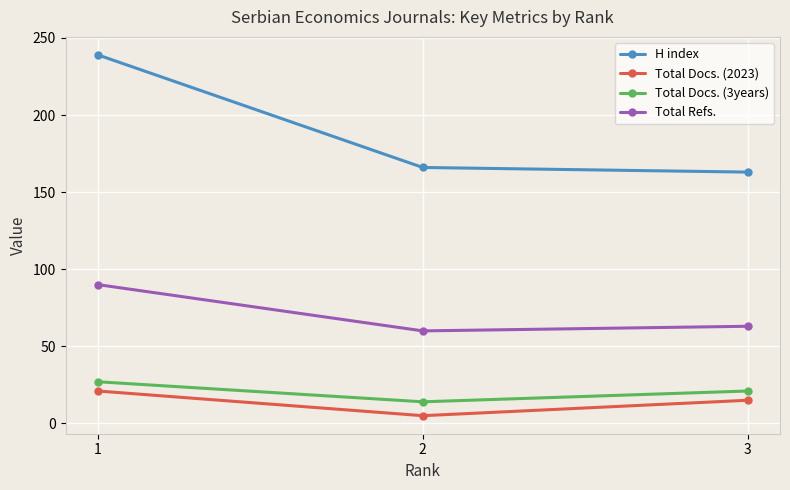

Reading left to right, transcribe all the data shown in this chart.

H index: 239	166	163
Total Docs. (2023): 21	5	15
Total Docs. (3years): 27	14	21
Total Refs.: 90	60	63